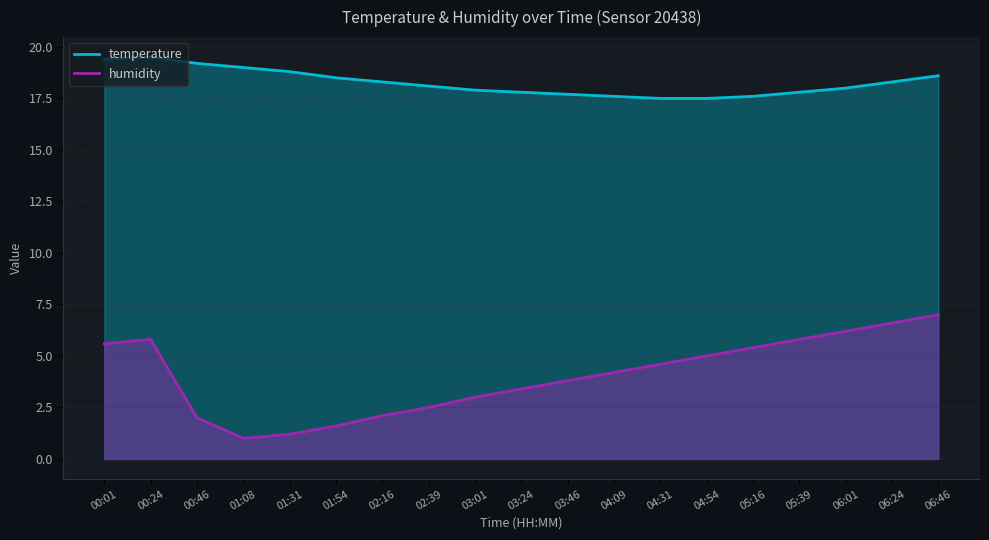

At how many categories does at least one series exceed 14?

19